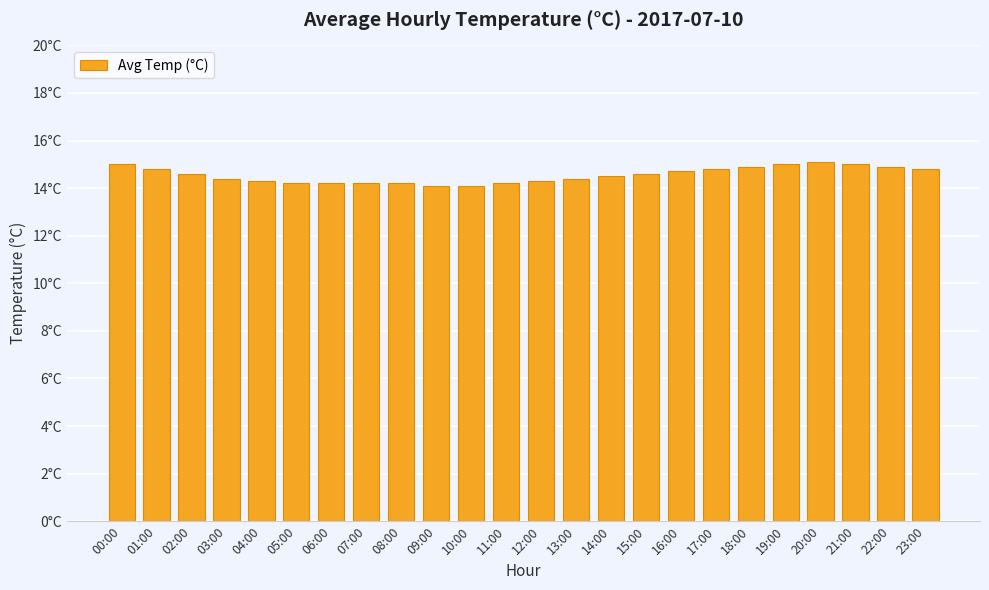

Rank the categories by value from lowest to highest.

09:00, 10:00, 05:00, 06:00, 07:00, 08:00, 11:00, 04:00, 12:00, 03:00, 13:00, 14:00, 02:00, 15:00, 16:00, 01:00, 17:00, 23:00, 18:00, 22:00, 00:00, 19:00, 21:00, 20:00